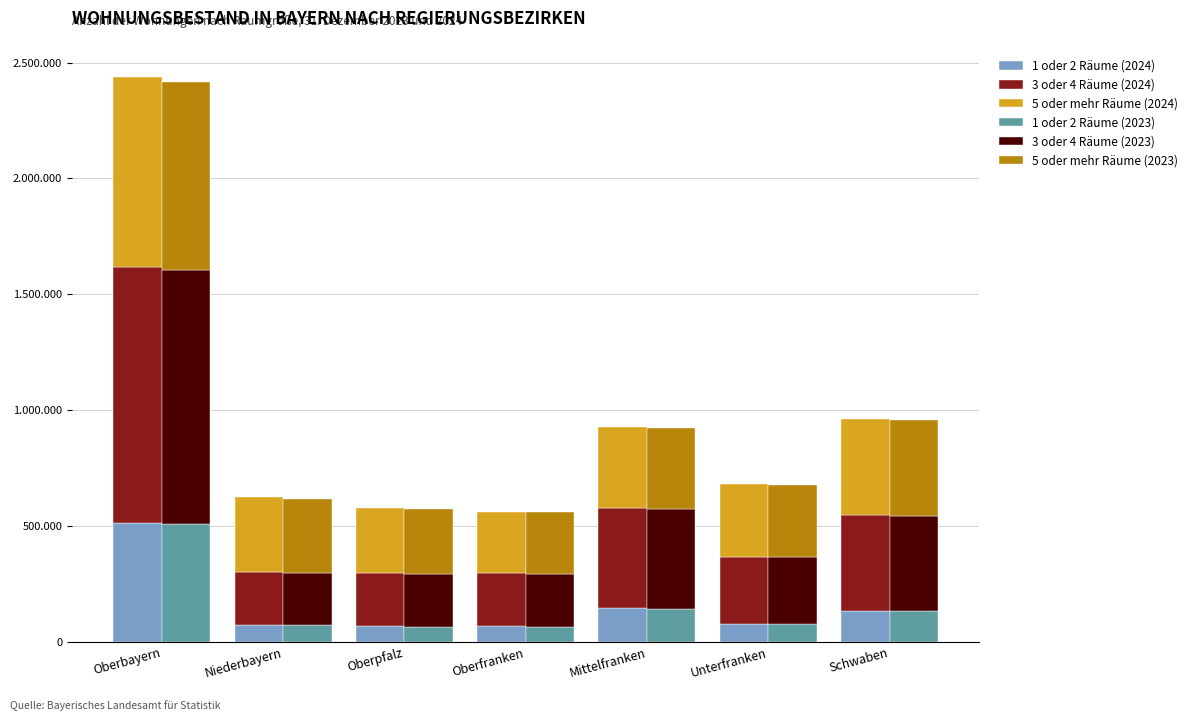

At how many categories does at least one series exceed 451619?

1